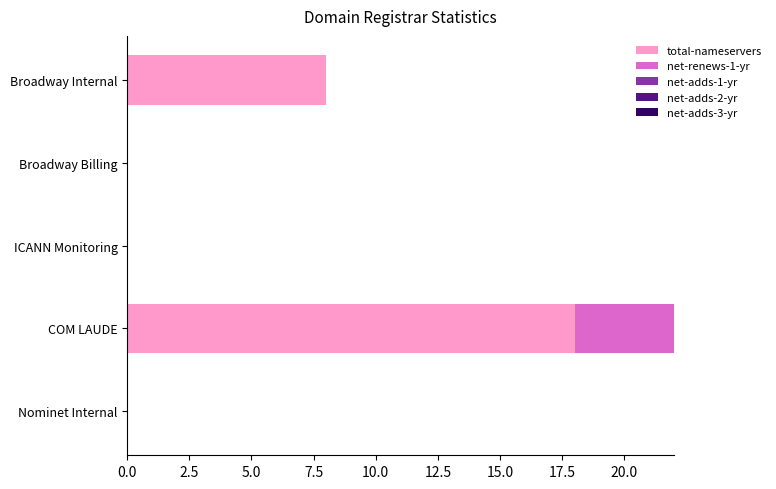

Is it true that total-nameservers equals -8 at Nominet Internal?

False